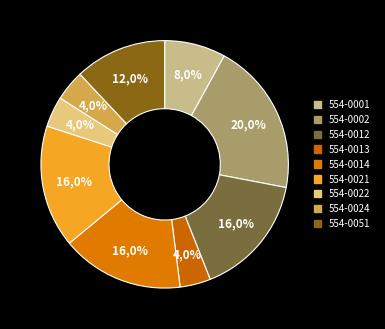

Which category has the smallest portion of the pie?

554-0013